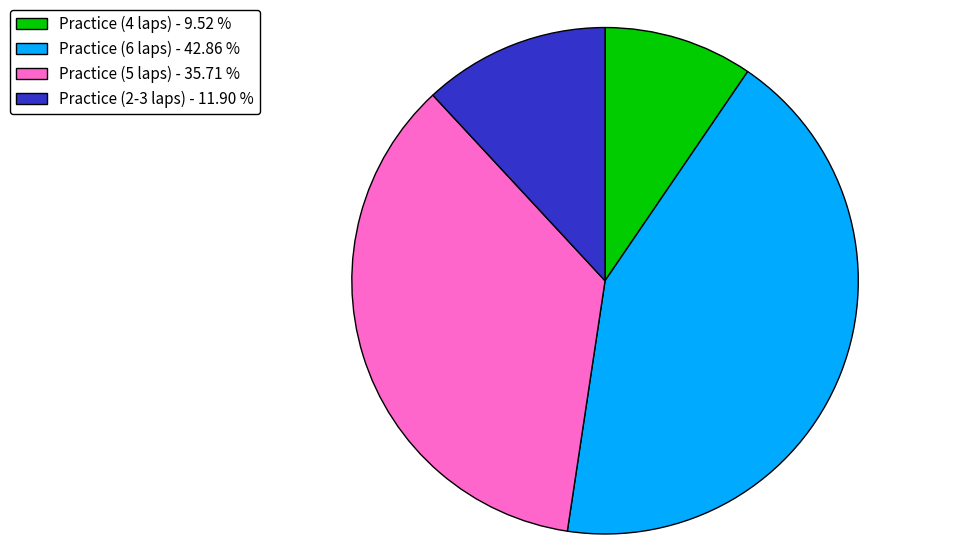

Is the sum of Practice (4 laps) - 9.52 % and Practice (2-3 laps) - 11.90 % greater than half?

No